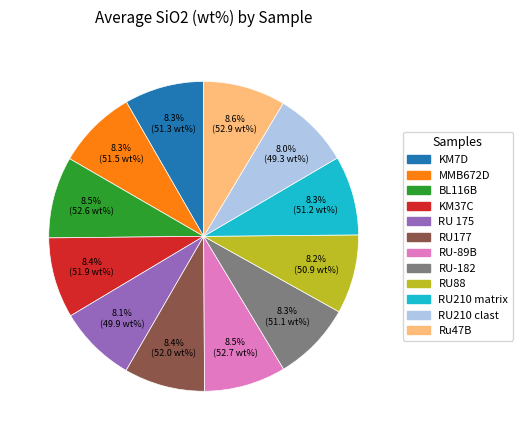

How many slices are in this pie chart?

12